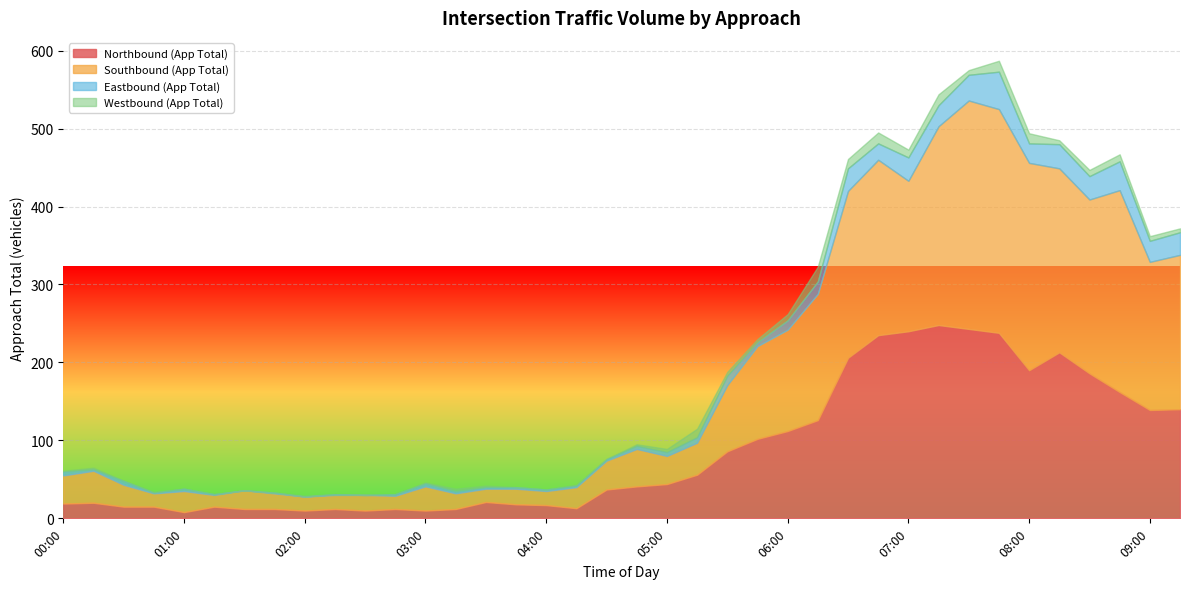

What position from the right is 00:45?

35